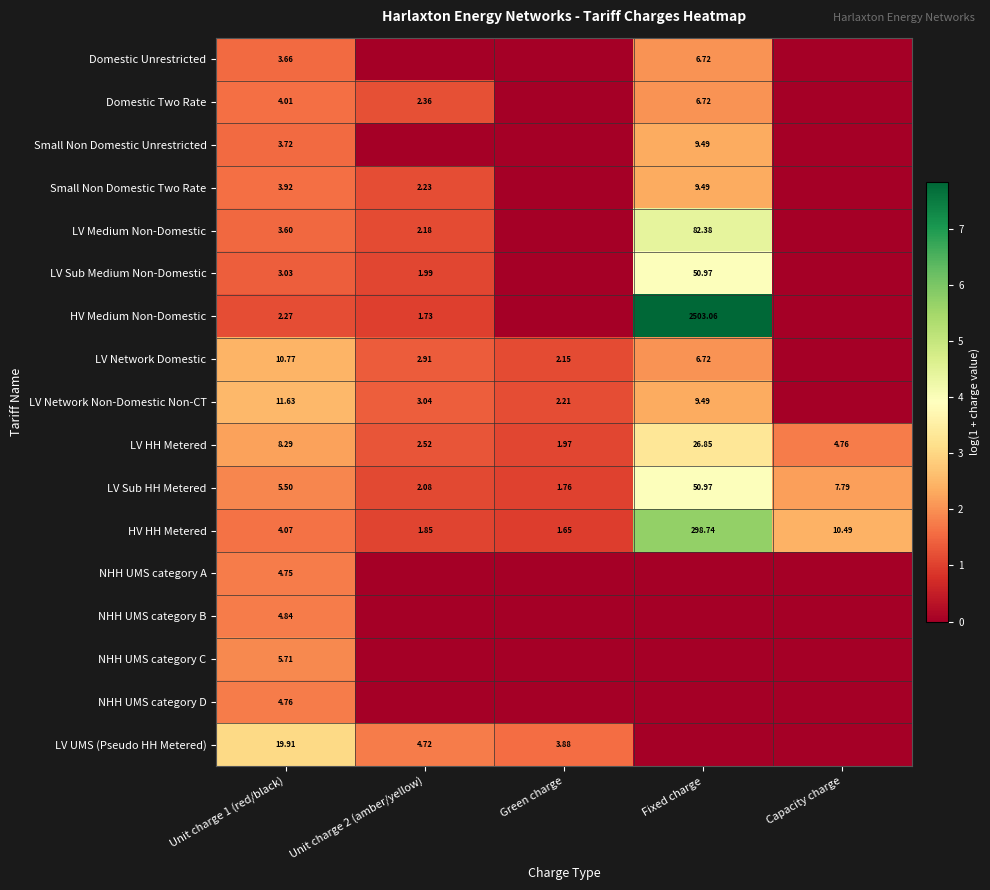

Between Unit charge 2 (amber/yellow) and Fixed charge, which is larger?

Fixed charge